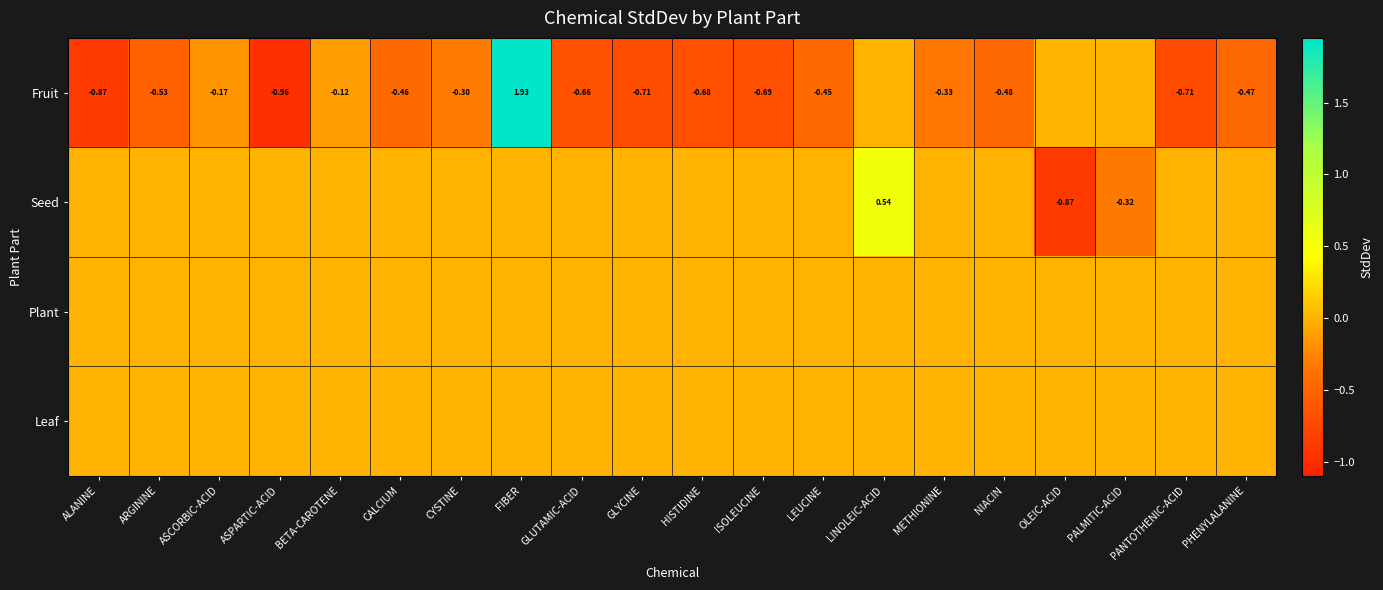

At how many categories does at least one series exceed 1?

1